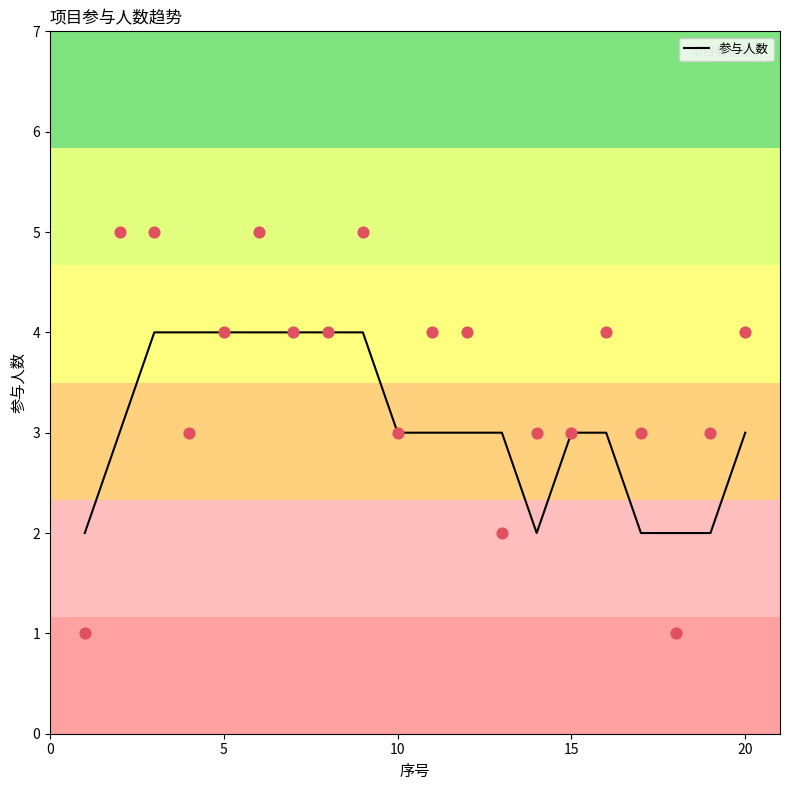

What is the highest value of the 参与人数 series?

4